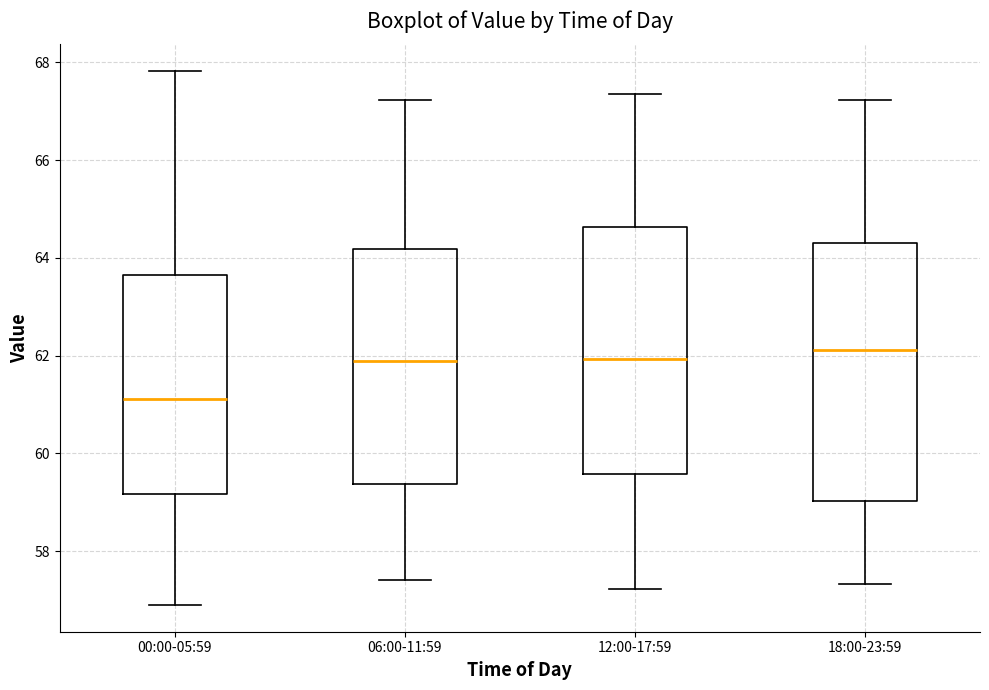

Which box has the lowest median line?

00:00-05:59